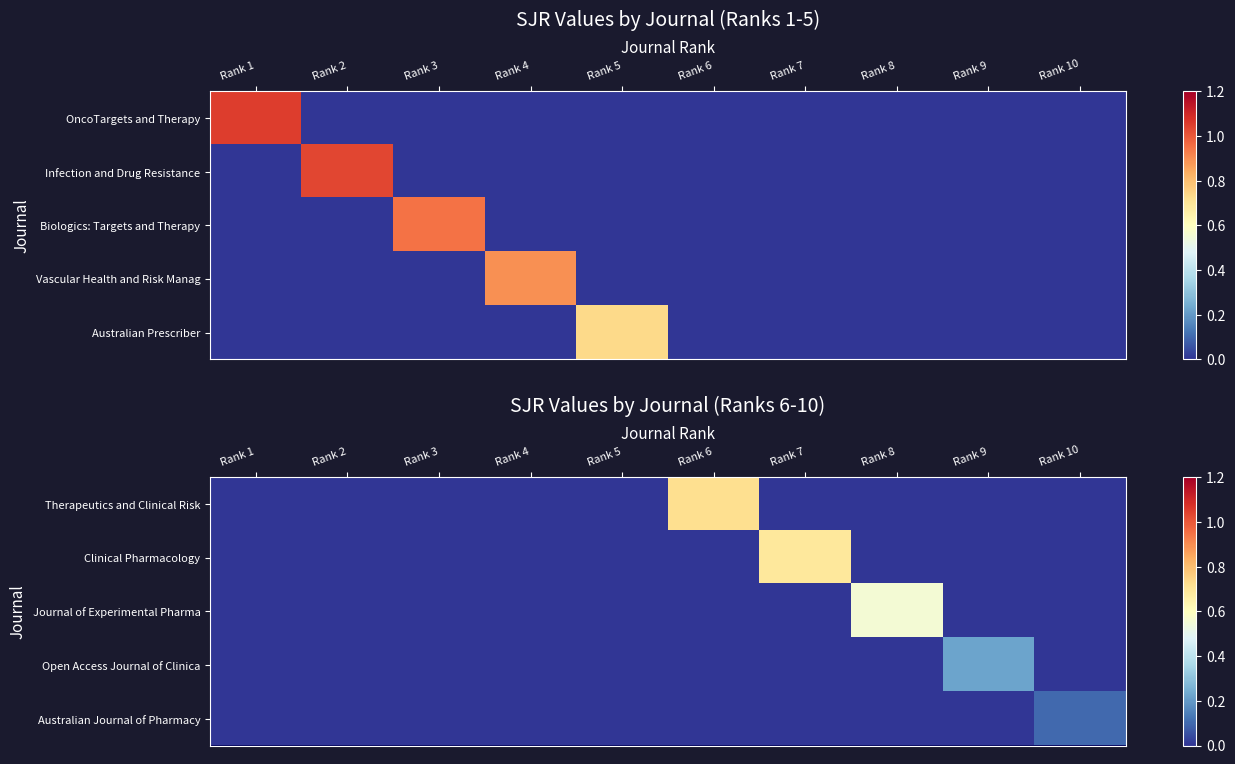

Rank the categories by Therapeutics and Clinical Risk value from highest to lowest.

Rank 6, Rank 1, Rank 2, Rank 3, Rank 4, Rank 5, Rank 7, Rank 8, Rank 9, Rank 10